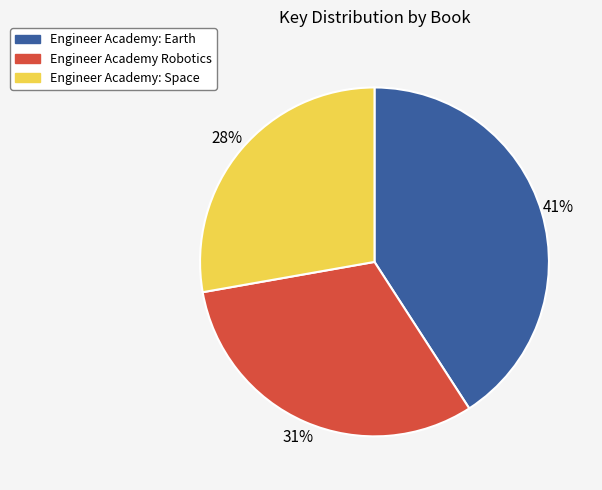

Does any single category account for the majority?

No